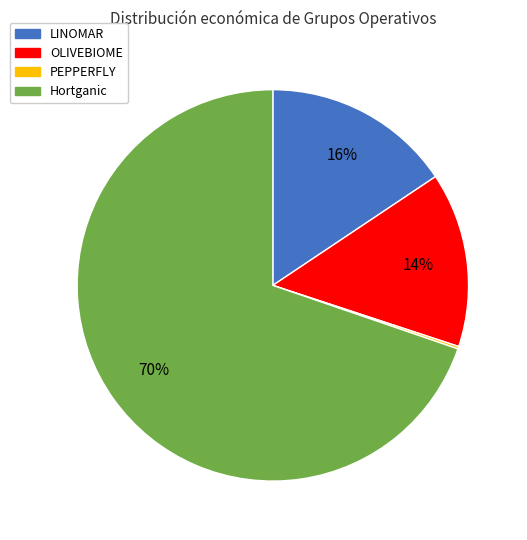

Which slice is the largest?

Hortganic